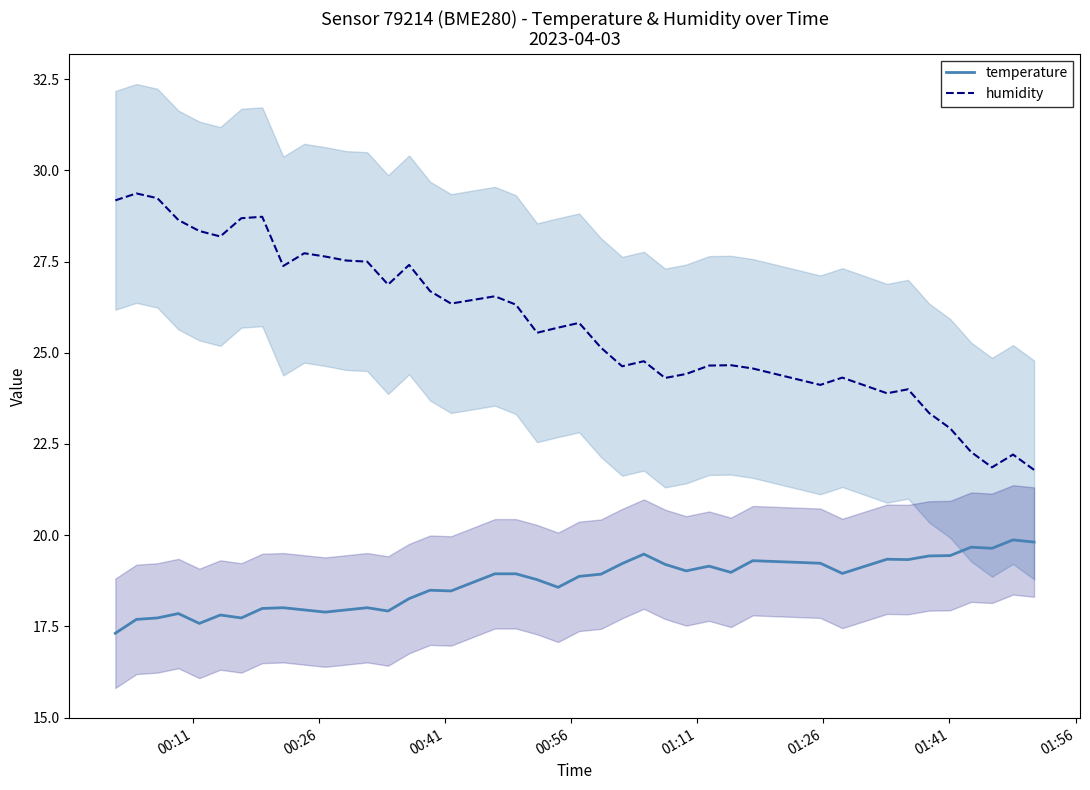

Which series has the largest range (max minus min)?

humidity